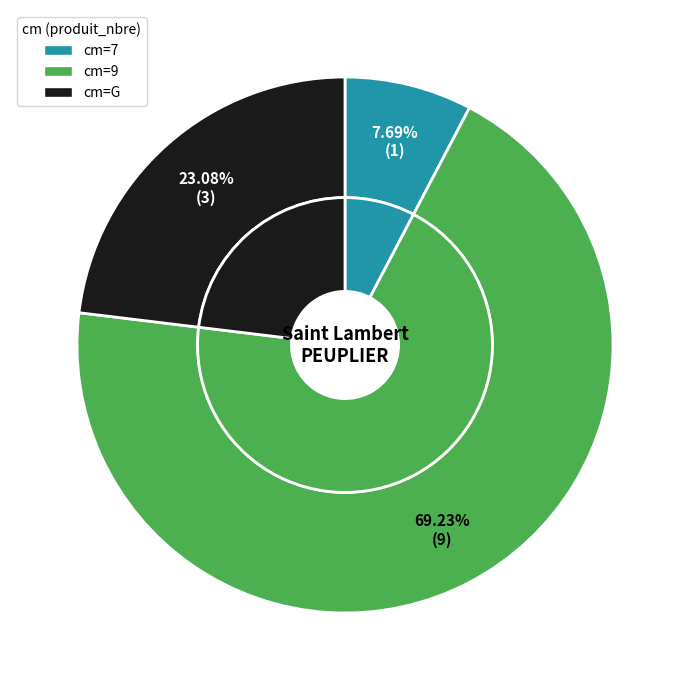

What percentage is NOT represented by G?

76.9%